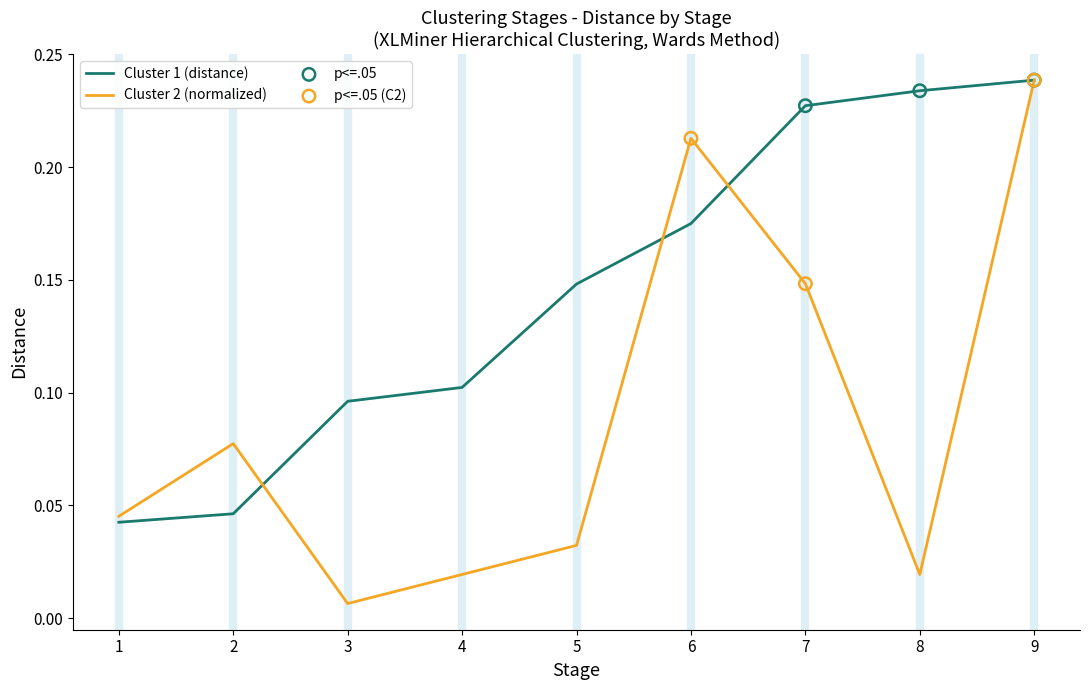

Which series changed the most between 1 and 6?

Cluster 2 (normalized)